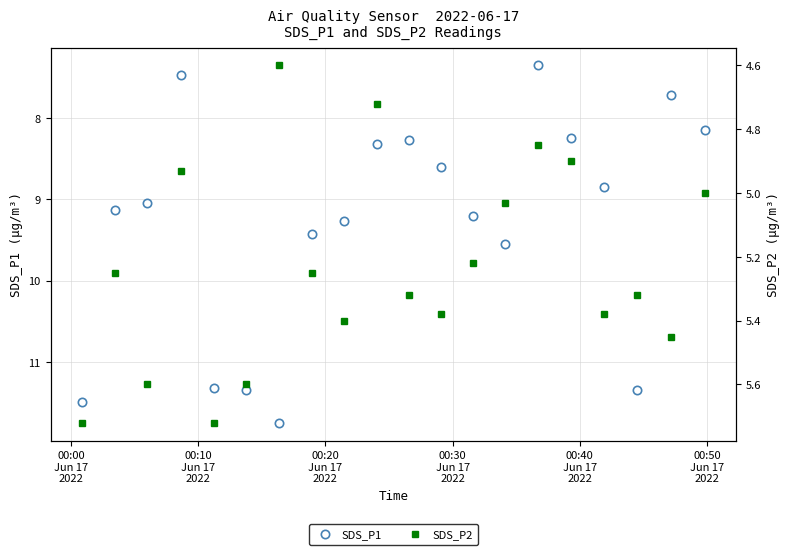

What are all the series names shown in the legend?

SDS_P1, SDS_P2